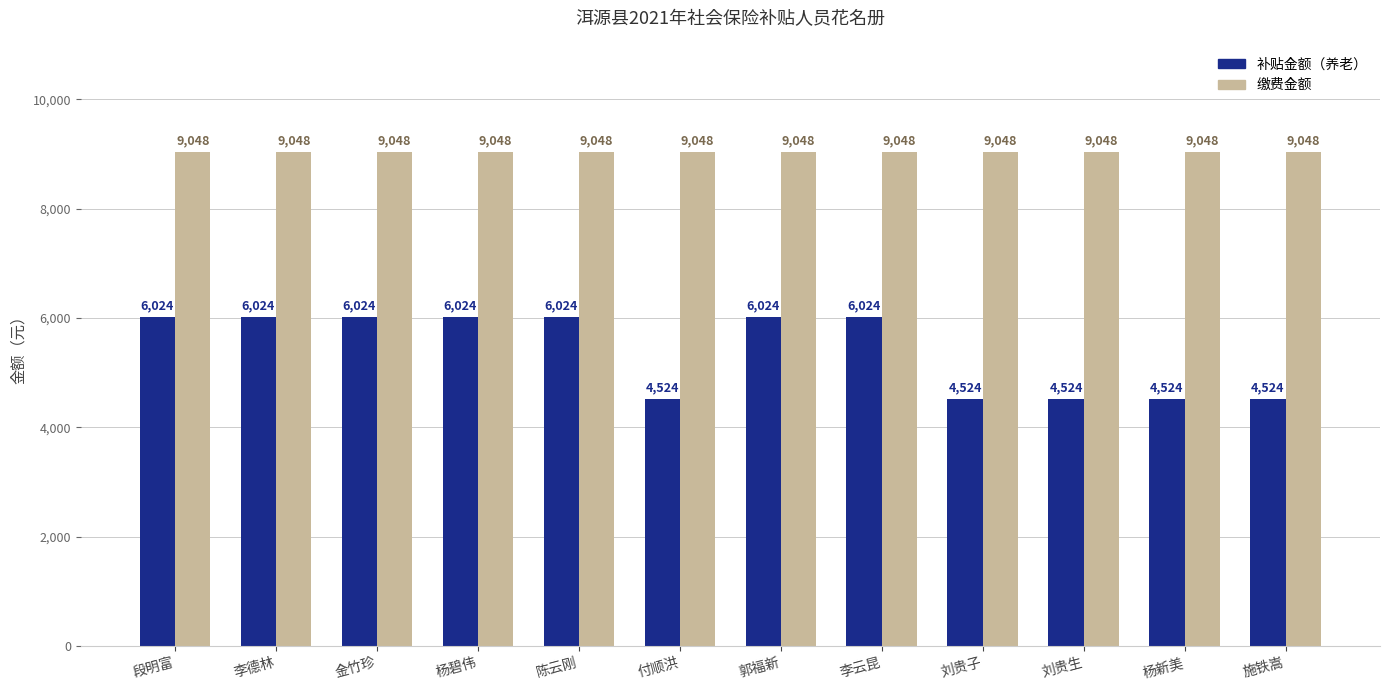

Which series has the widest spread of values?

补贴金额（养老）